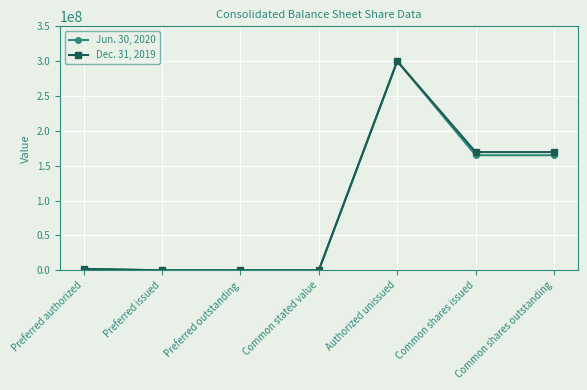

At which category is the sum across all series the highest?

Authorized unissued